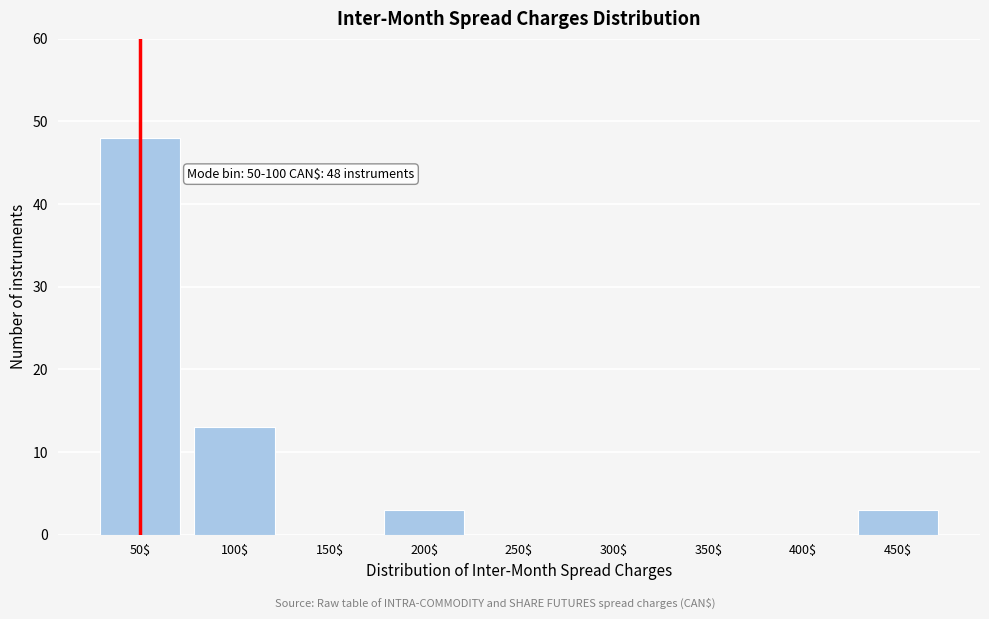

The chart shows a value of 13 at 100$. True or false?

True